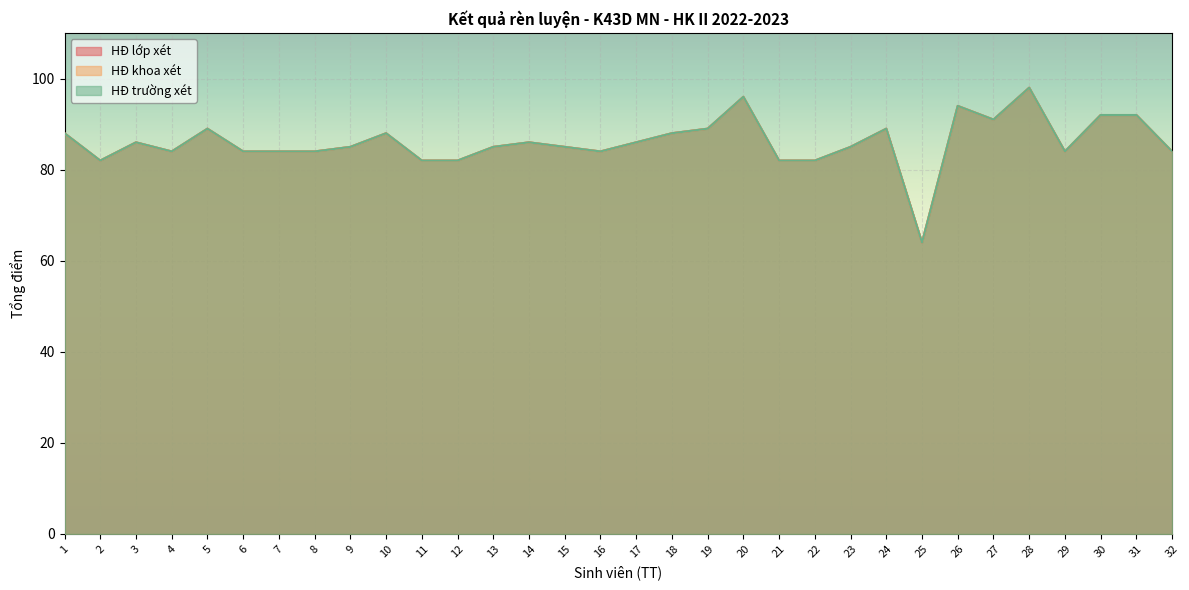

What are all the series names shown in the legend?

HĐ lớp xét, HĐ khoa xét, HĐ trường xét